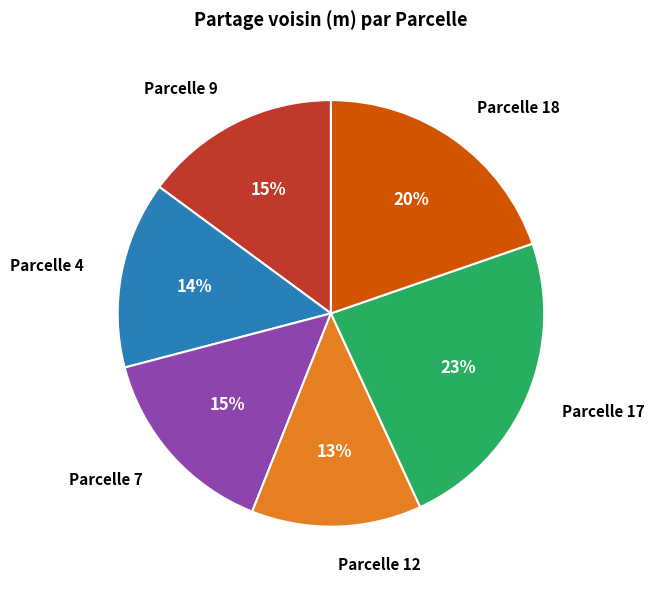

True or false: Parcelle 12 accounts for 13% of the total.

True